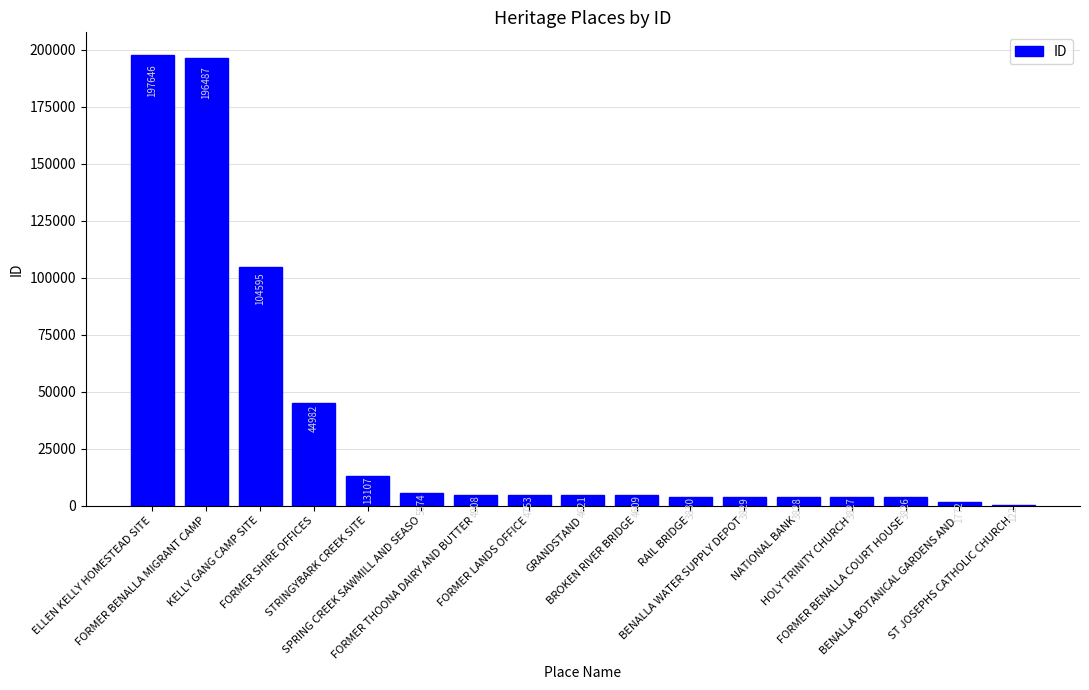

What is the sum of all values?

602316